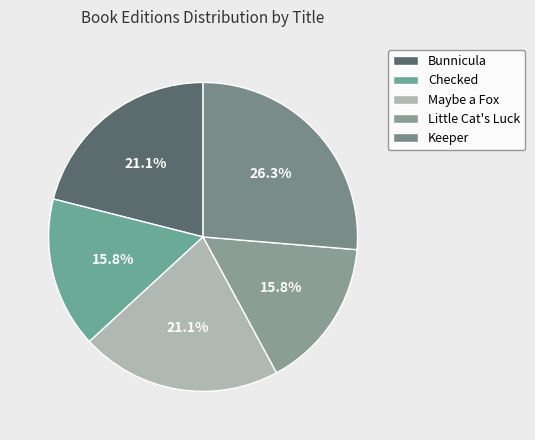

To the nearest percent, what portion does Checked represent?

16%